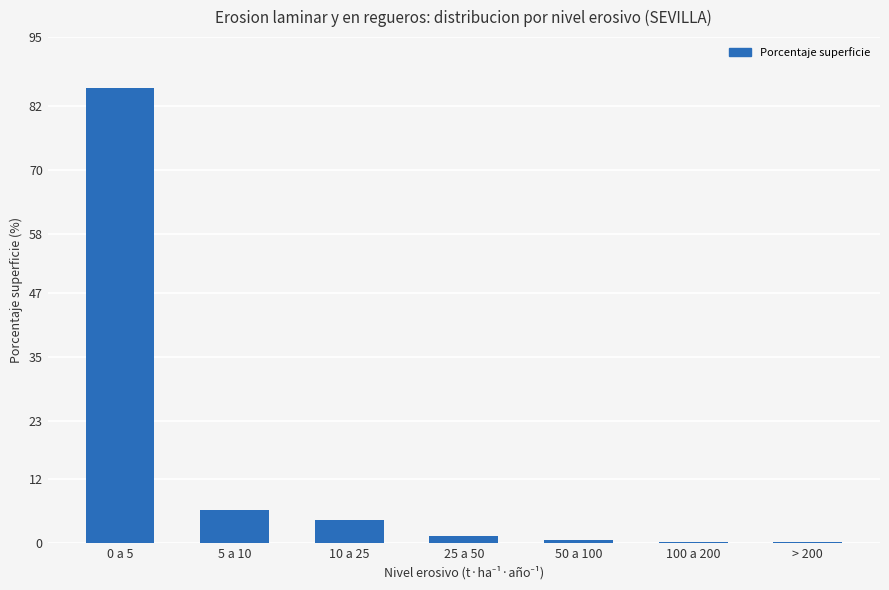

How many data points are above 1?

4